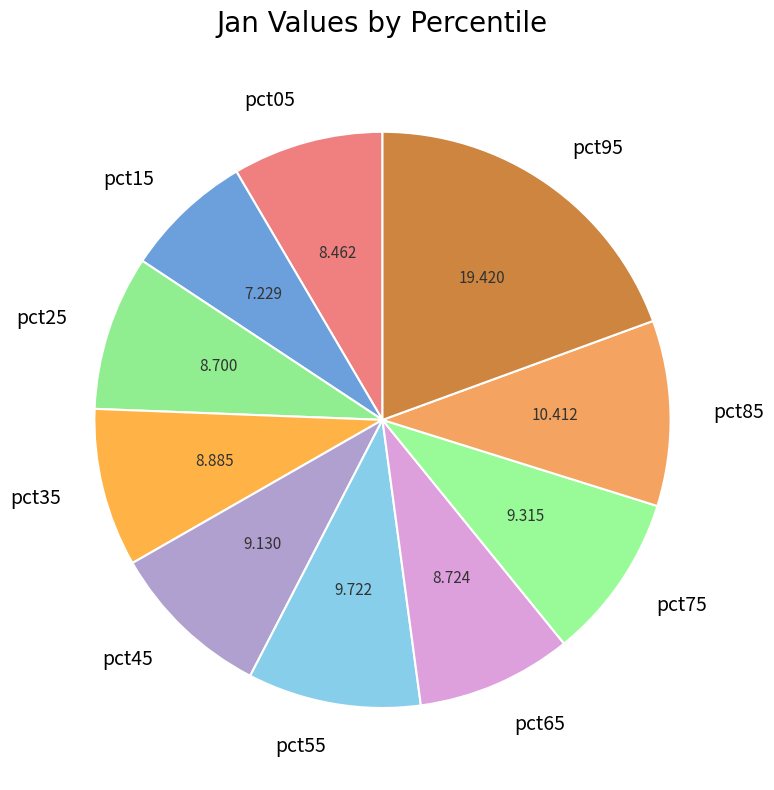

Count the number of slices in the pie.

10